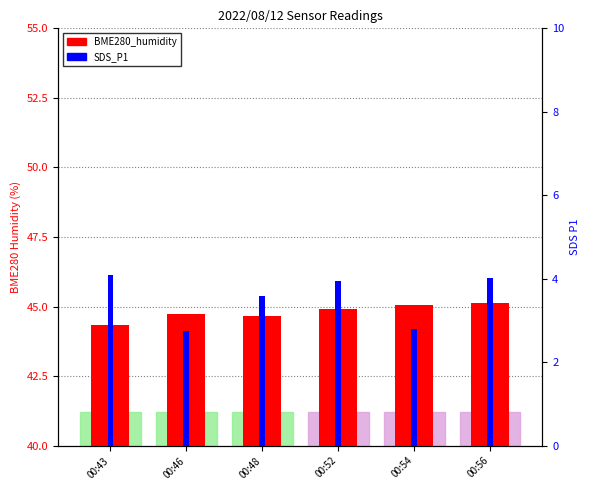

What are all the series names shown in the legend?

BME280_humidity, SDS_P1